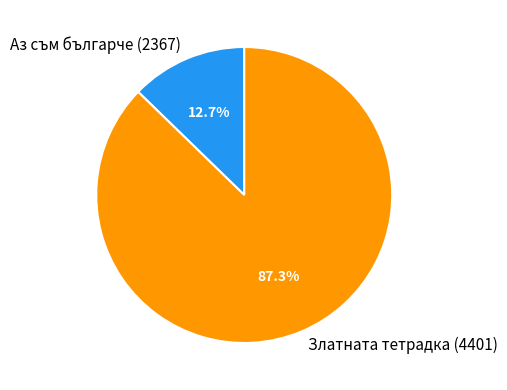

To the nearest percent, what portion does Аз съм българче (2367) represent?

13%